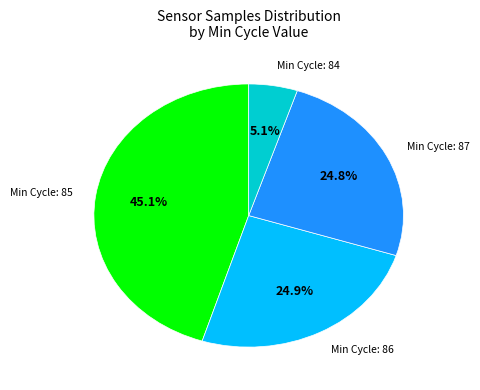

Does any single category account for the majority?

No